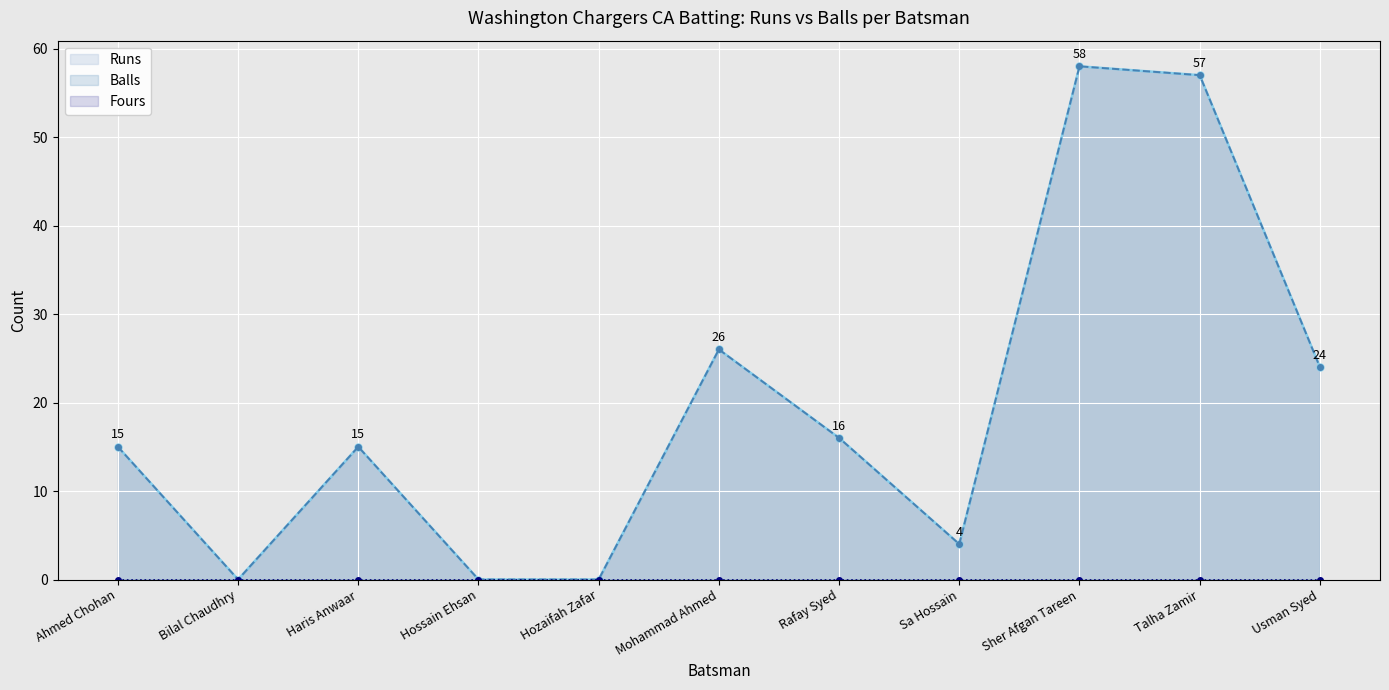

Which series has the largest total across all categories?

Runs